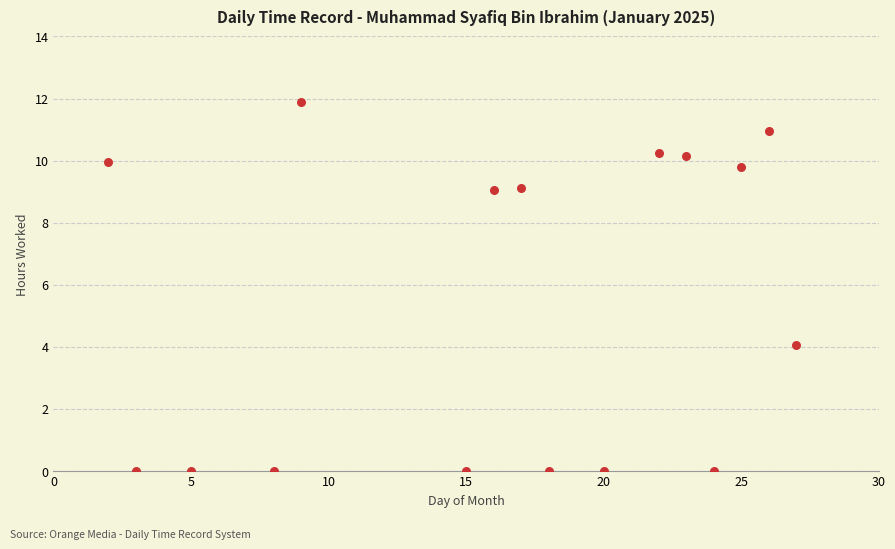

What is the range of Y values (max minus min)?

11.9